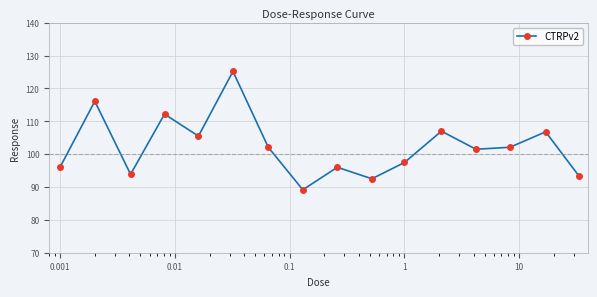

What is the smallest value displayed?

89.2